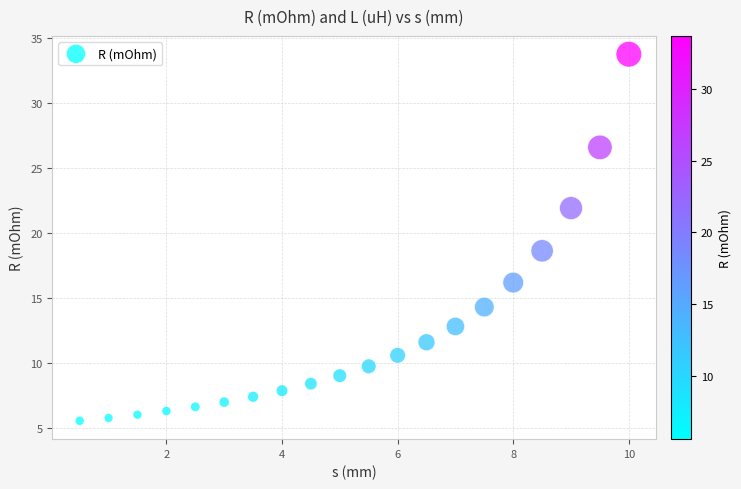

What is the range of X values (max minus min)?

9.5